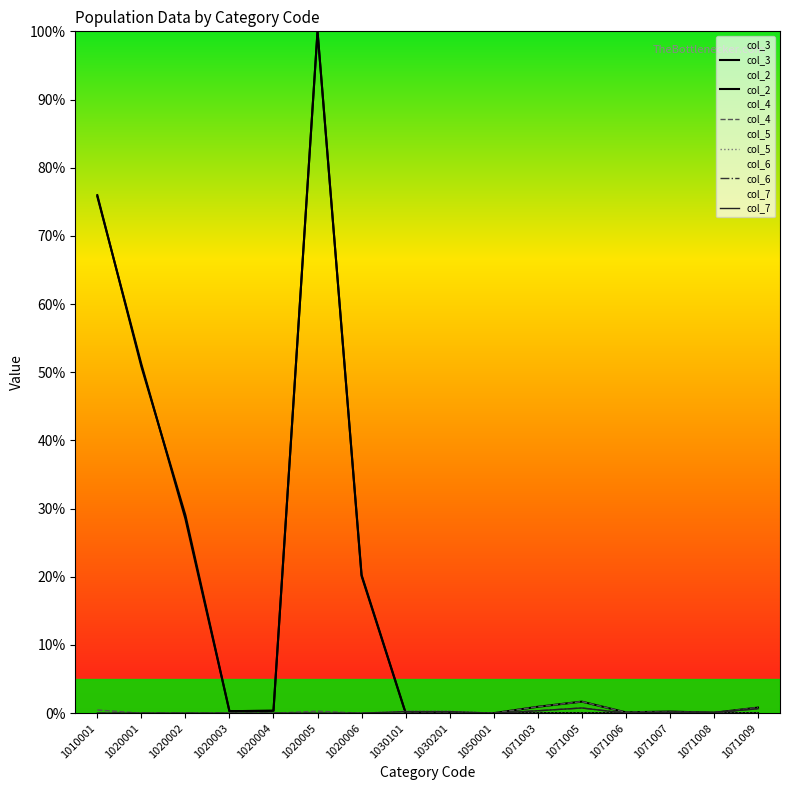

Where is the first local maximum for col_7?

1071005